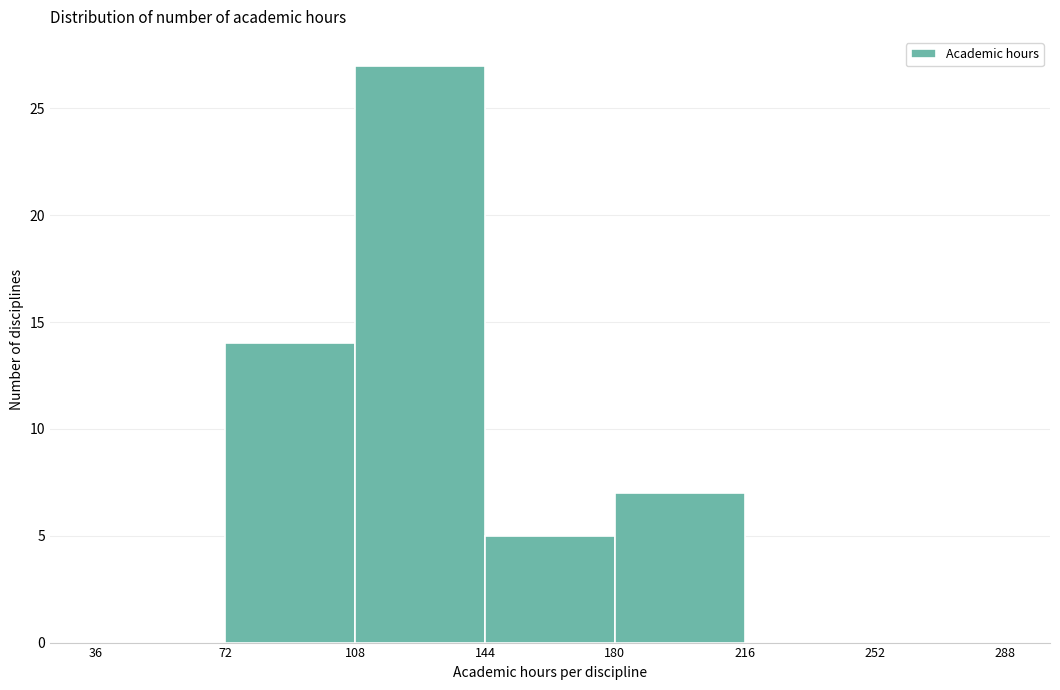

Reading left to right, list every bar in this chart as the range it spans on the x-axis followed by its height. The values are not printed on the chart, so give them approximately, as read against the axis.

36 to 72: 0
72 to 108: 14
108 to 144: 27
144 to 180: 5
180 to 216: 7
216 to 252: 0
252 to 288: 0